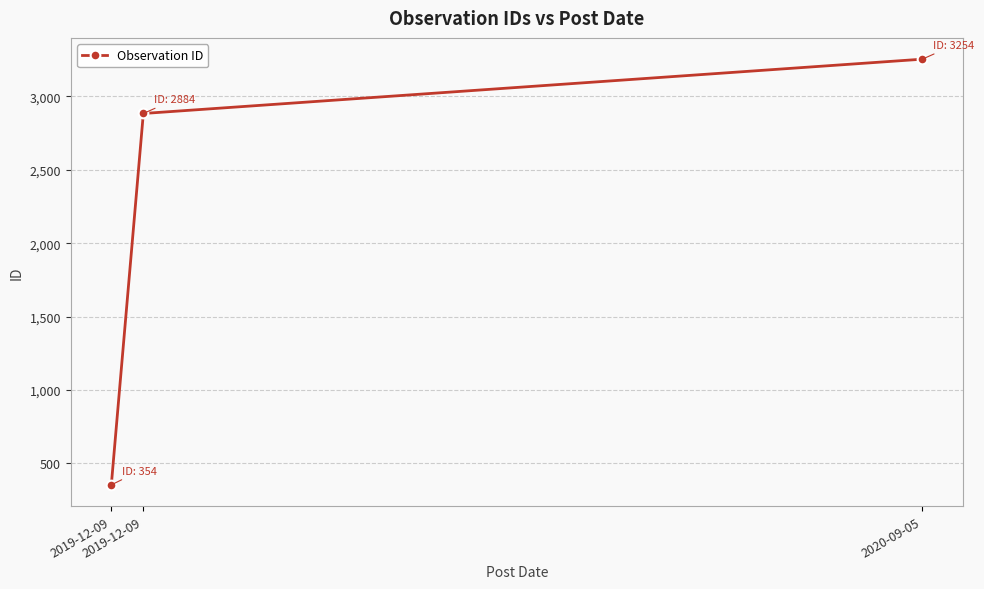

How many lines are shown in the chart?

1